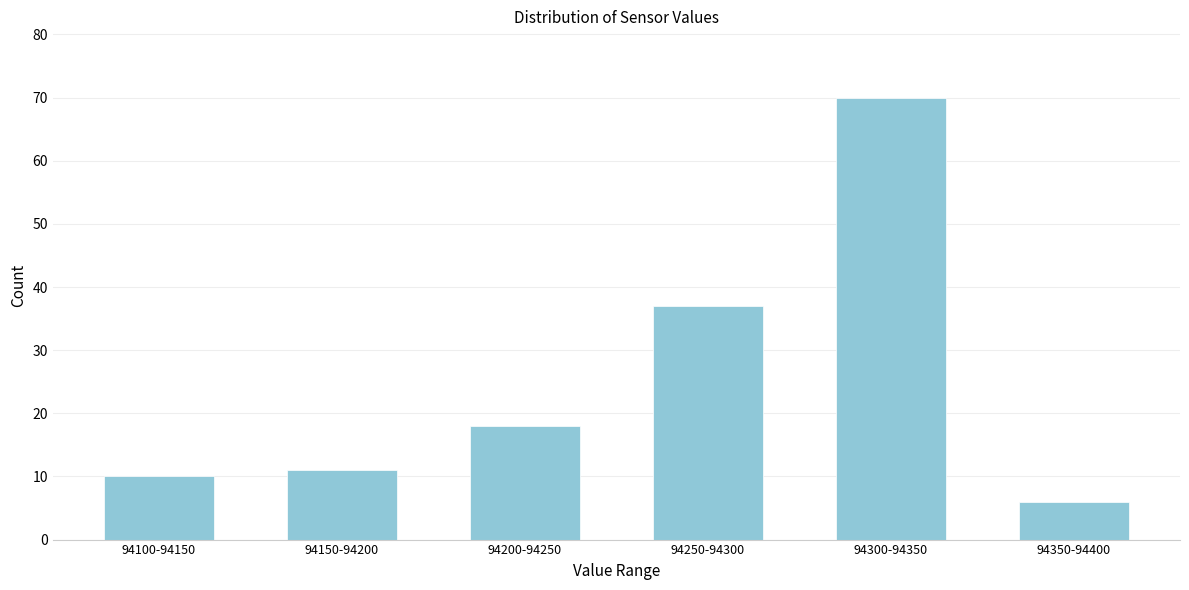

Reading right to left, list all the values displayed in this chart.

94350-94400=6	94300-94350=70	94250-94300=37	94200-94250=18	94150-94200=11	94100-94150=10